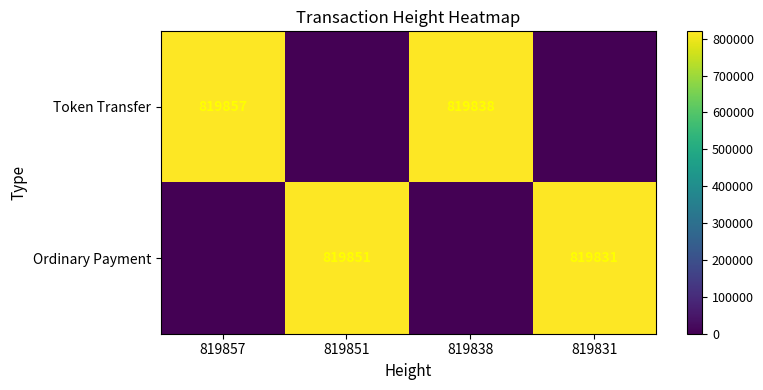

True or false: Token Transfer has a value of 411094 at 819838.

False